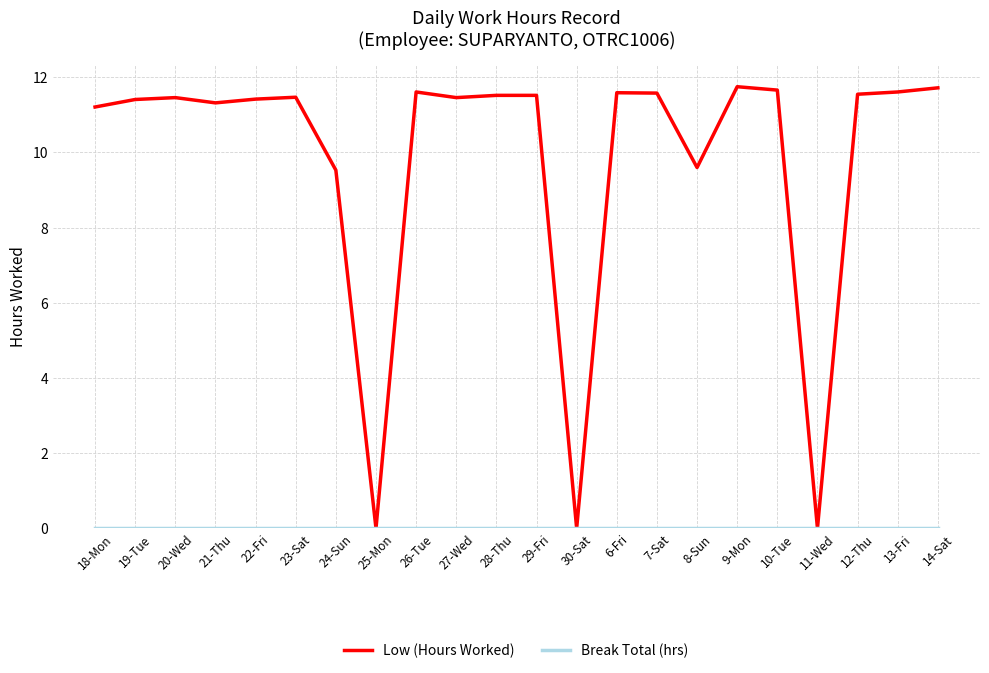

What is the difference between the highest and lowest values at 26-Tue?

11.6